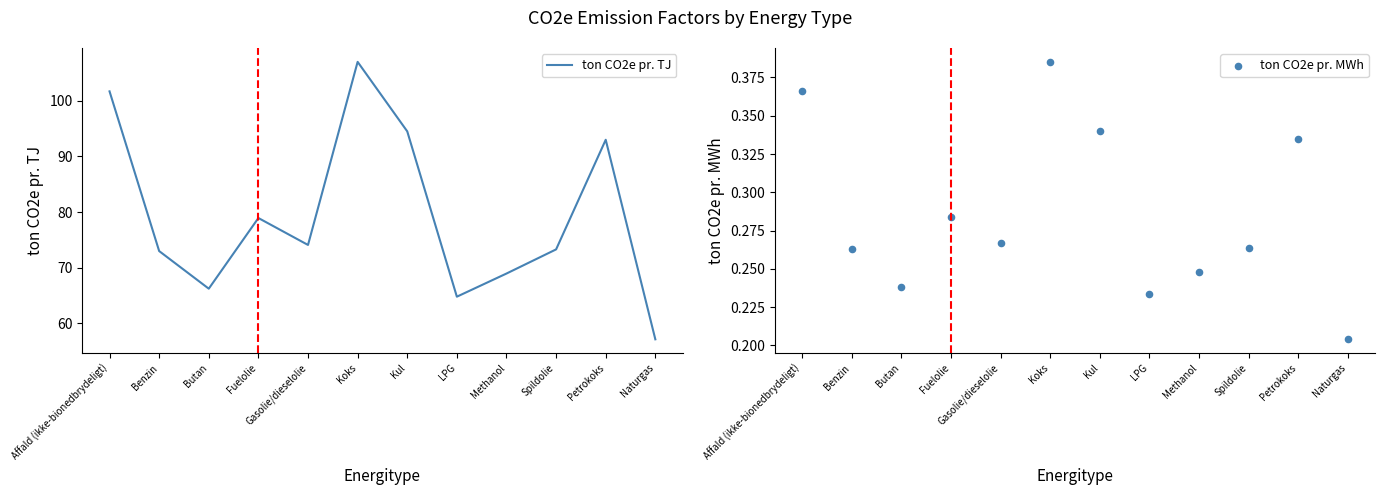

At how many categories does at least one series exceed 65?

10